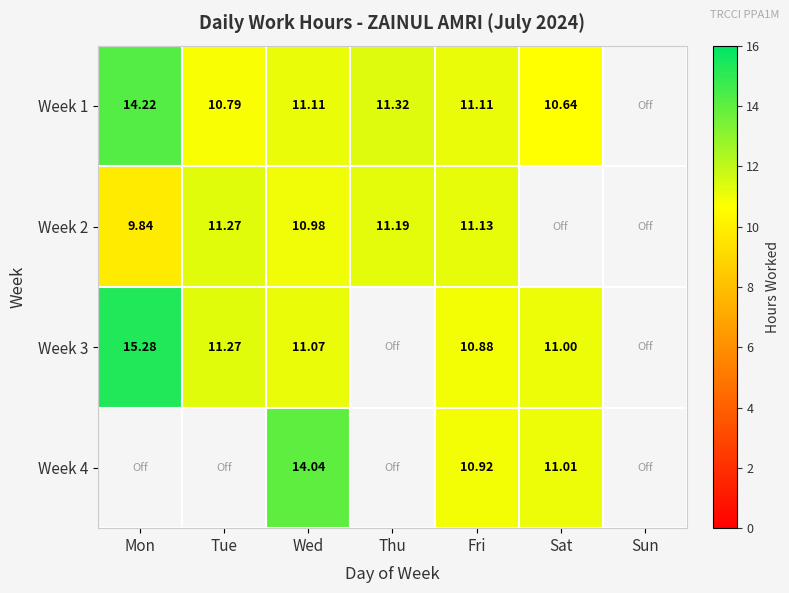

Rank the categories by Week 1 value from lowest to highest.

Sun, Sat, Tue, Wed, Fri, Thu, Mon